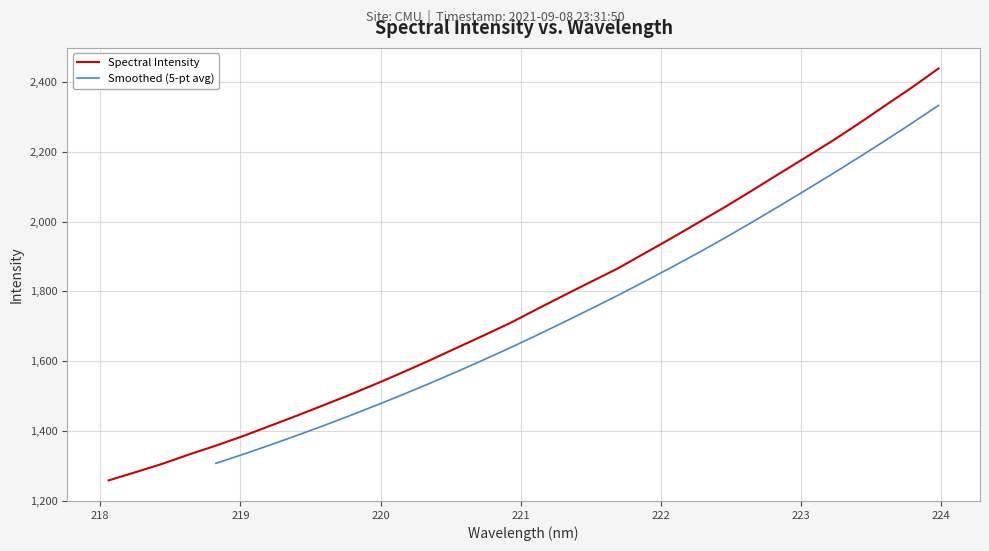

What is the ratio of the value at 219.0156 to the value at 222.0721?

0.7